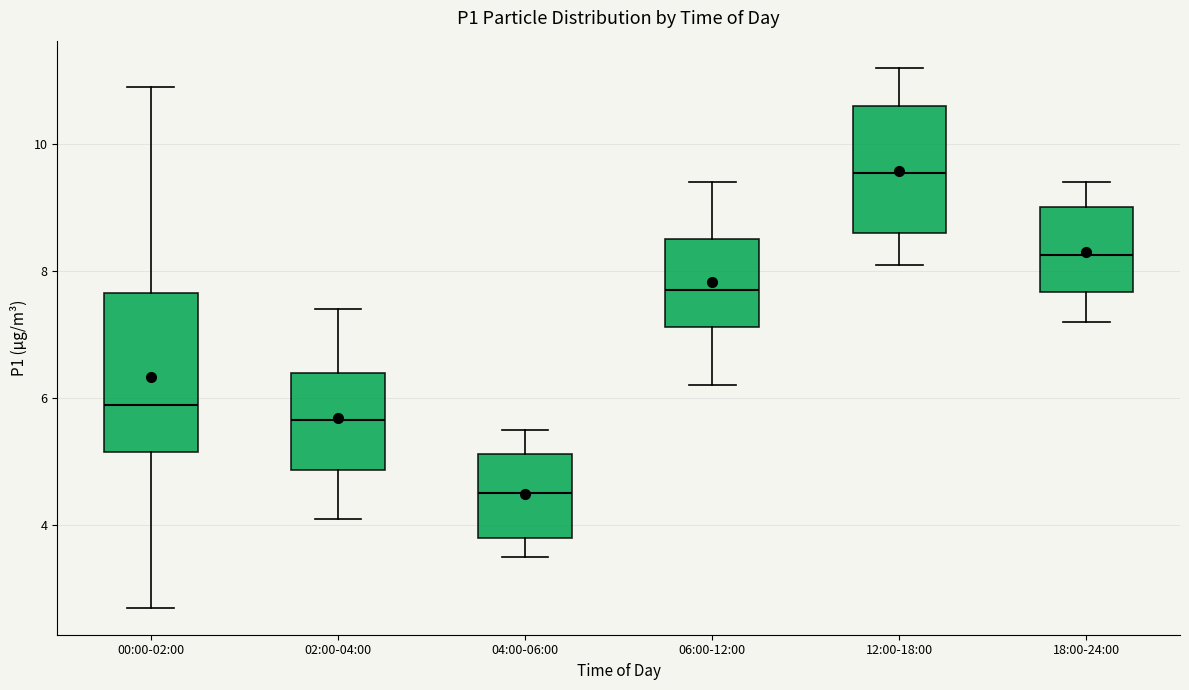

Which box is the tallest, from its lower edge to its upper edge?

00:00-02:00